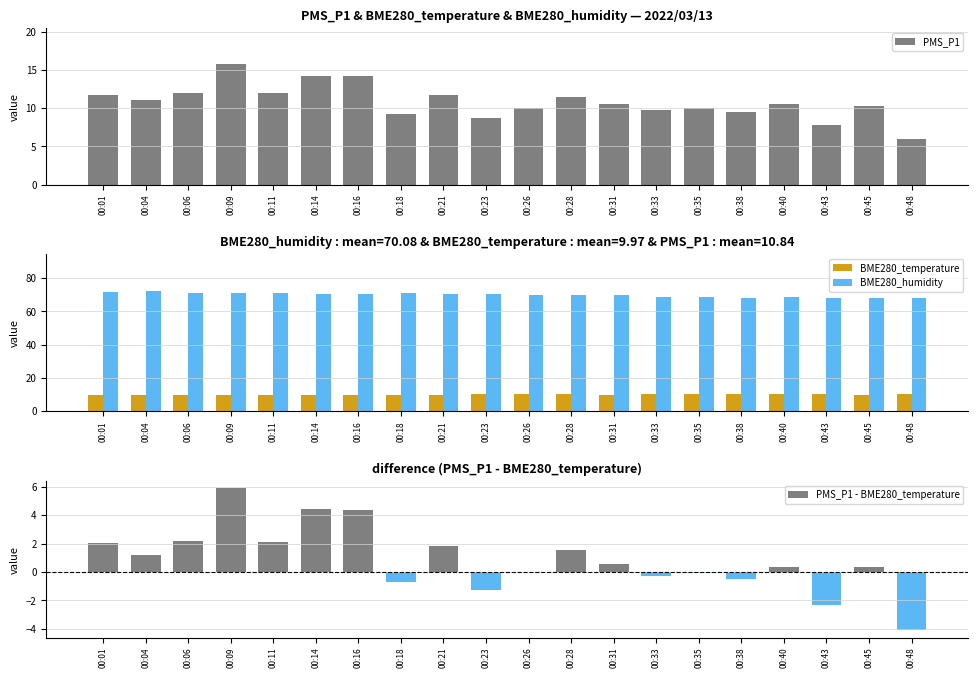

What is the value of the PMS_P1 bar at the 4th from the left?

15.8